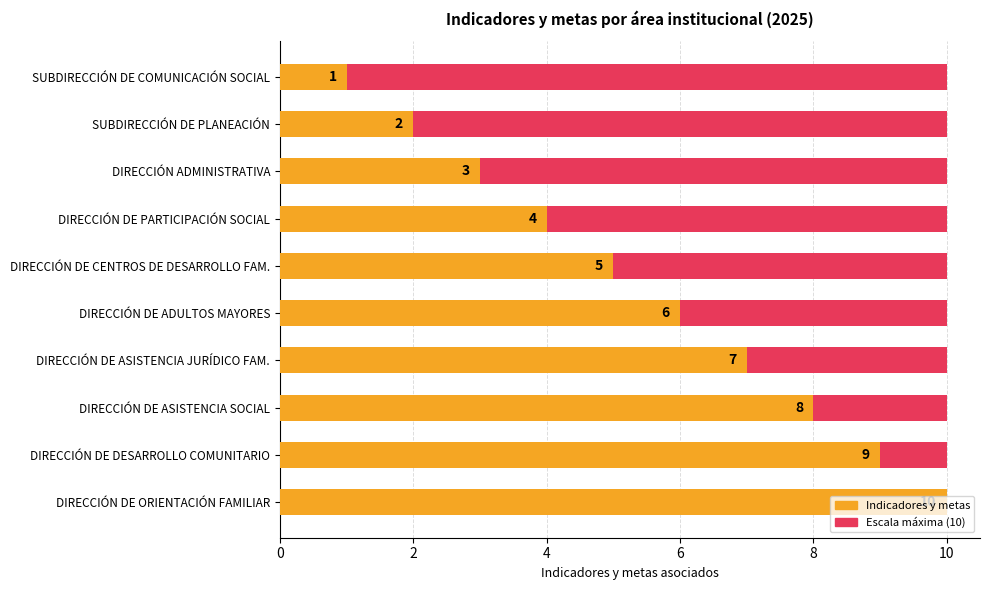

True or false: Indicadores y metas has a value of 8.0 at DIRECCIÓN DE ASISTENCIA SOCIAL.

True